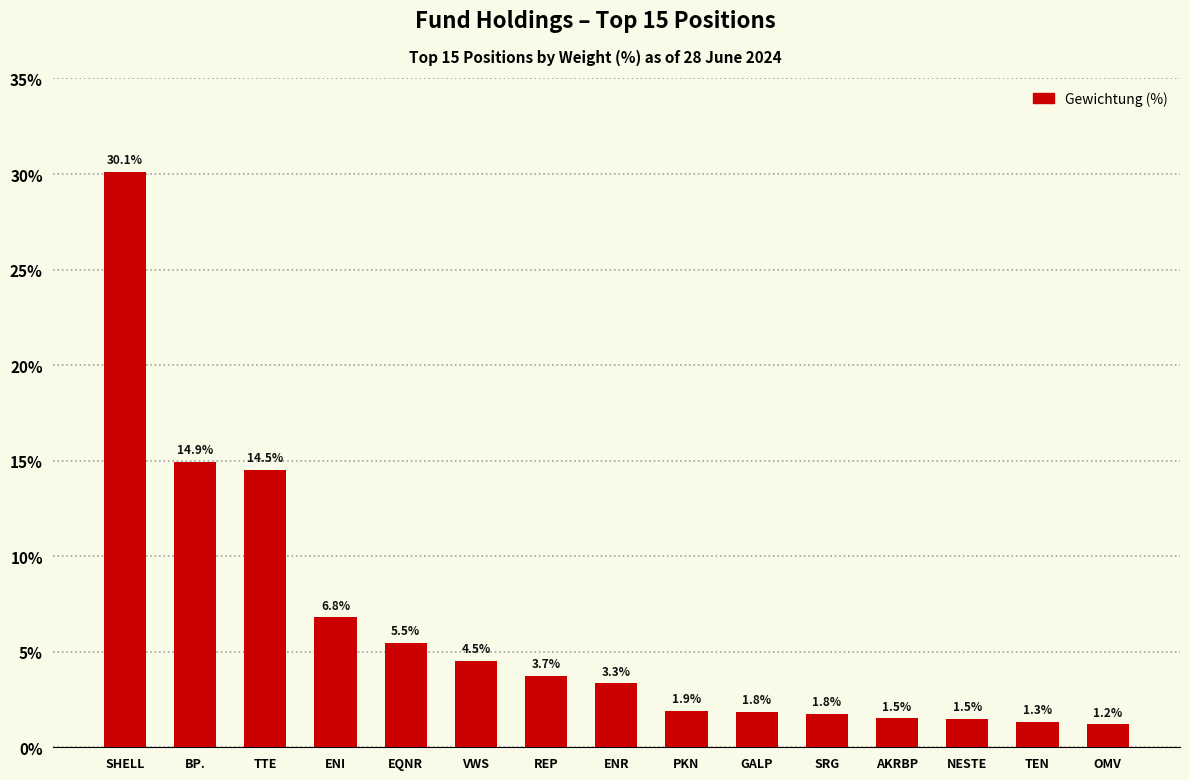

What position from the right is VWS?

10